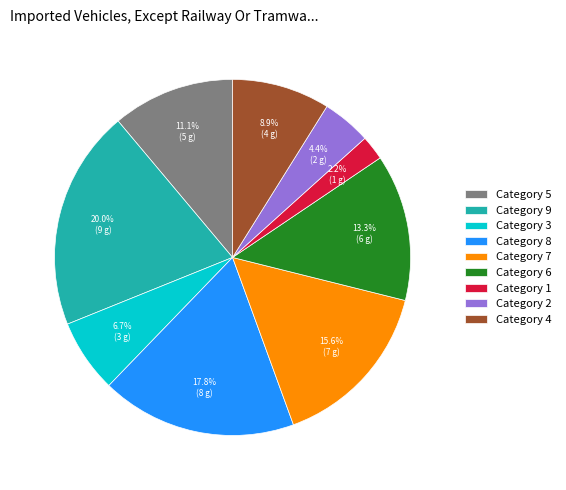

What is the ratio of the value at Category 8 to the value at Category 3?

2.7